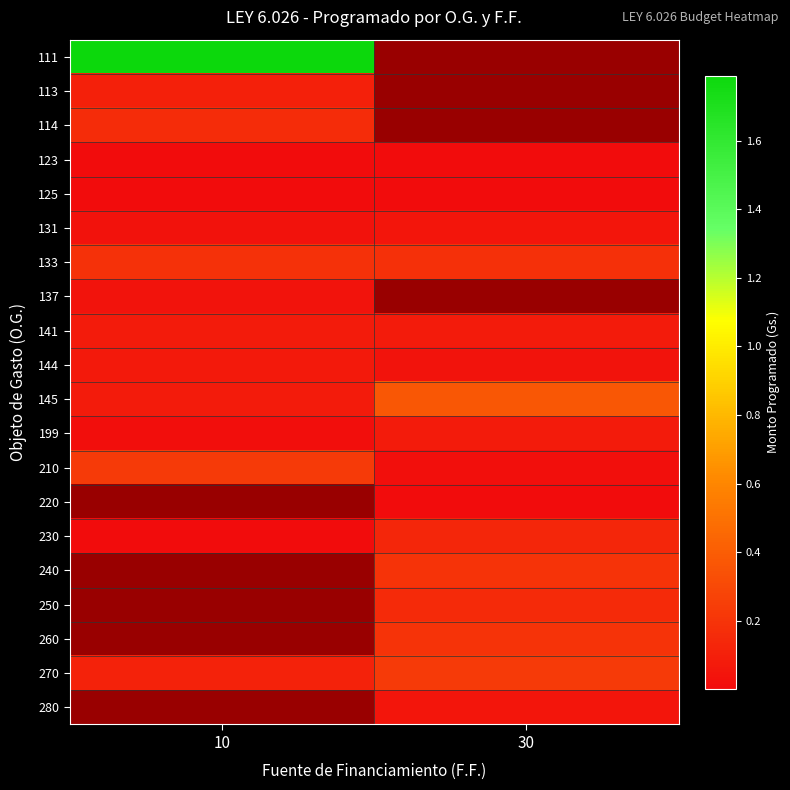

Rank the series by their average value, from highest to lowest.

111, 113, 114, 133, 137, 145, 210, 141, 144, 131, 123, 125, 220, 230, 240, 250, 260, 270, 280, 199